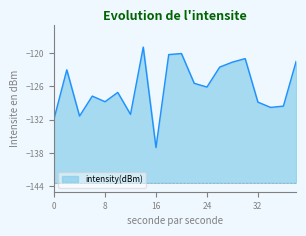

List the labels in order of value, largest first.

14, 20, 18, 30, 38, 28, 26, 2, 22, 24, 10, 6, 8, 32, 36, 34, 12, 4, 0, 16